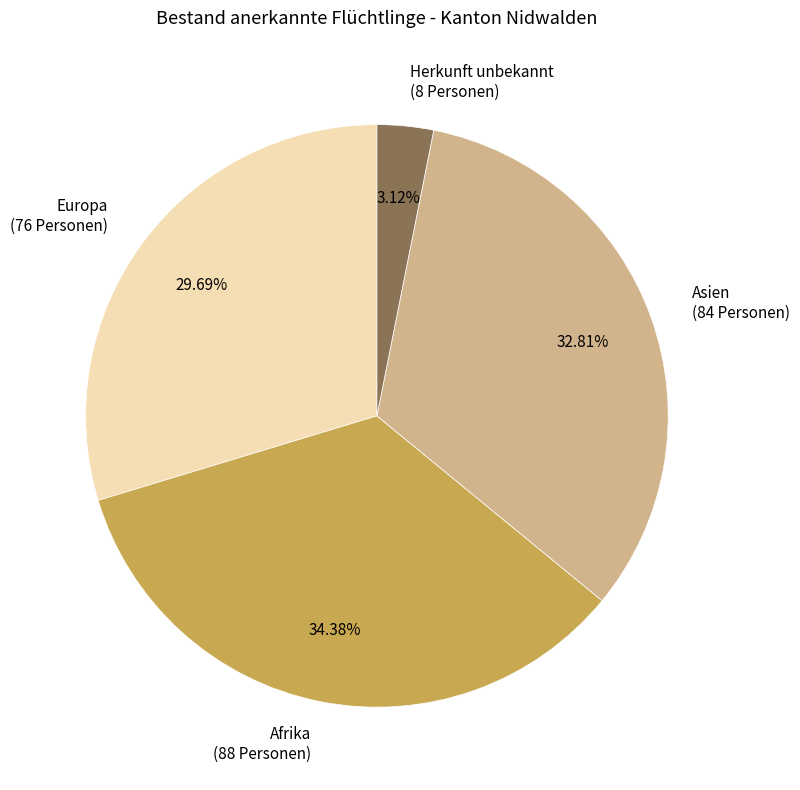

What is the smallest slice in the pie chart?

Herkunft unbekannt